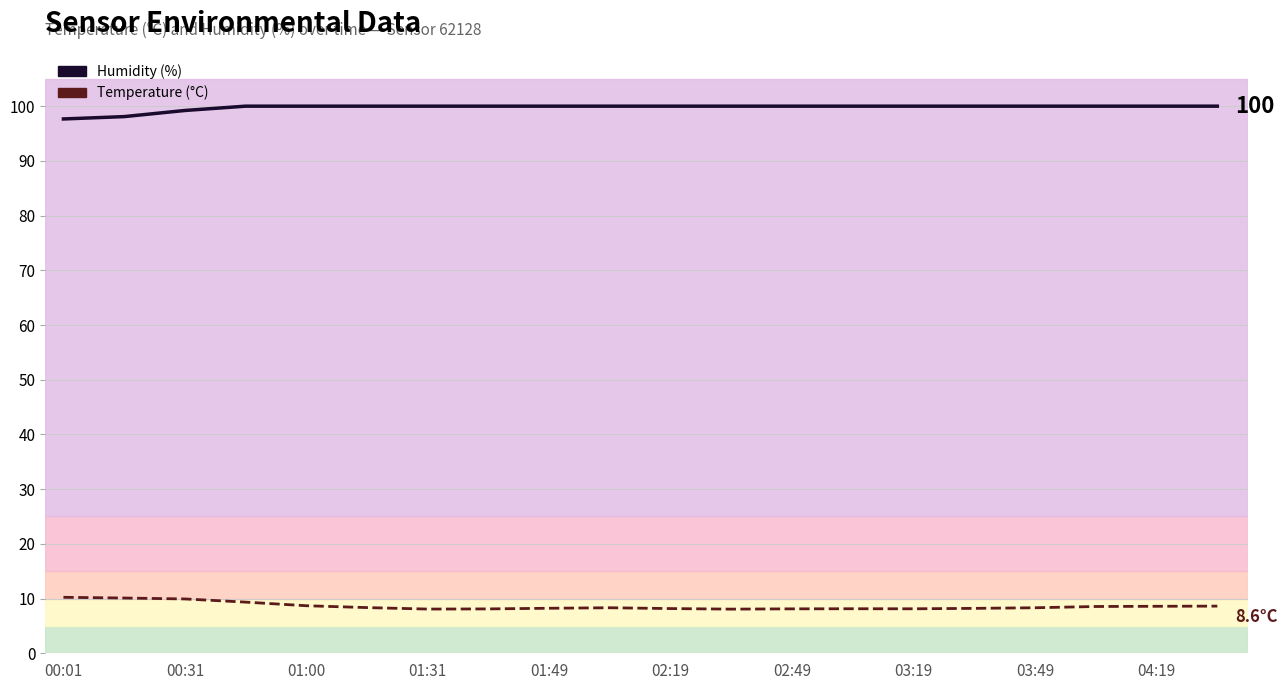

What is the highest value of the temperature (°C) series?

10.2